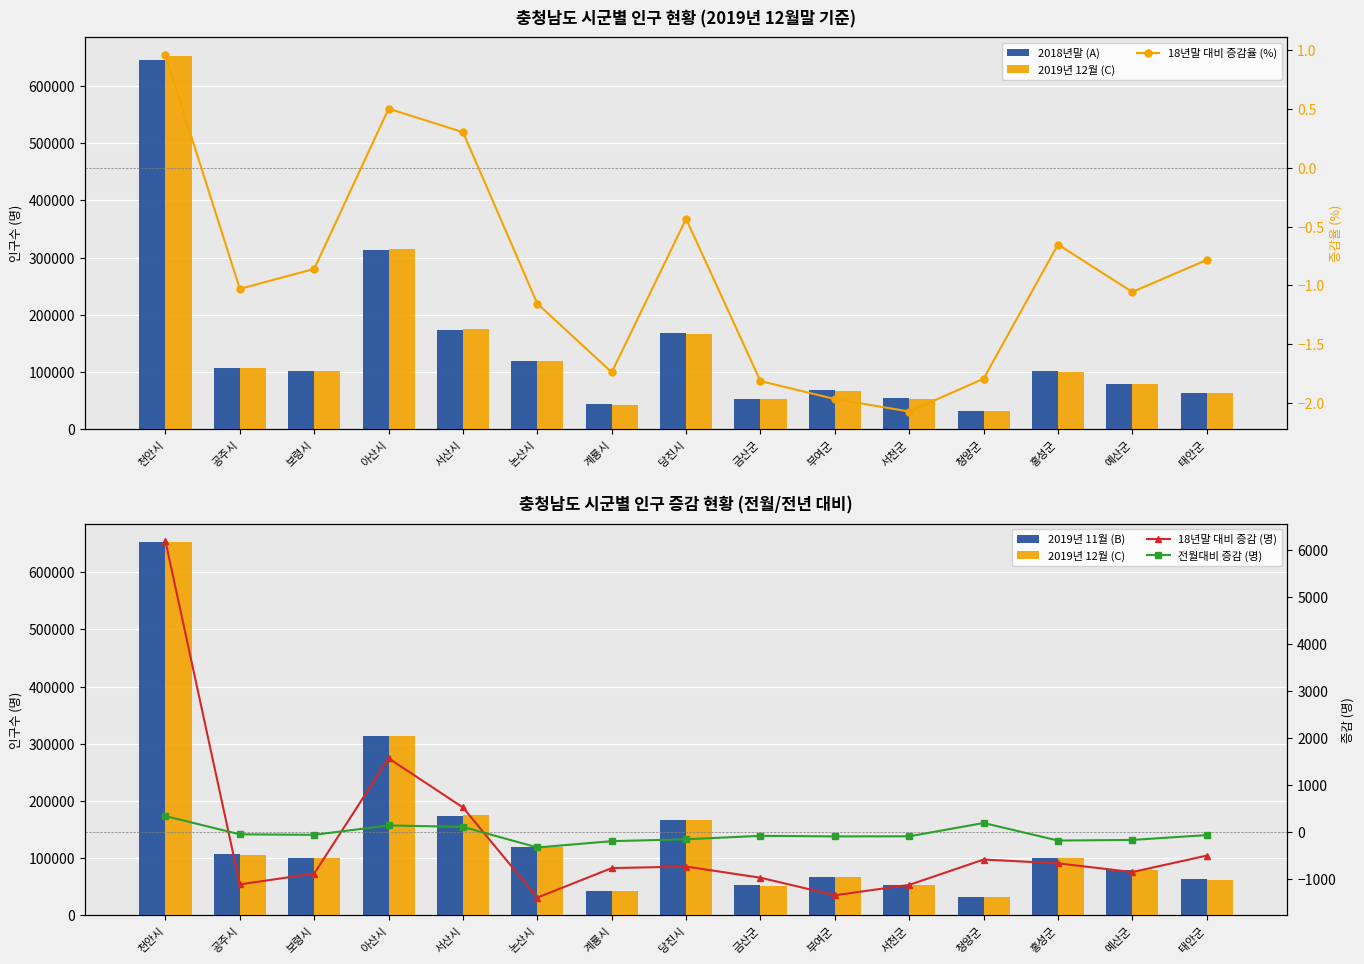

Which series has the largest range (max minus min)?

2019년 12월 (C)